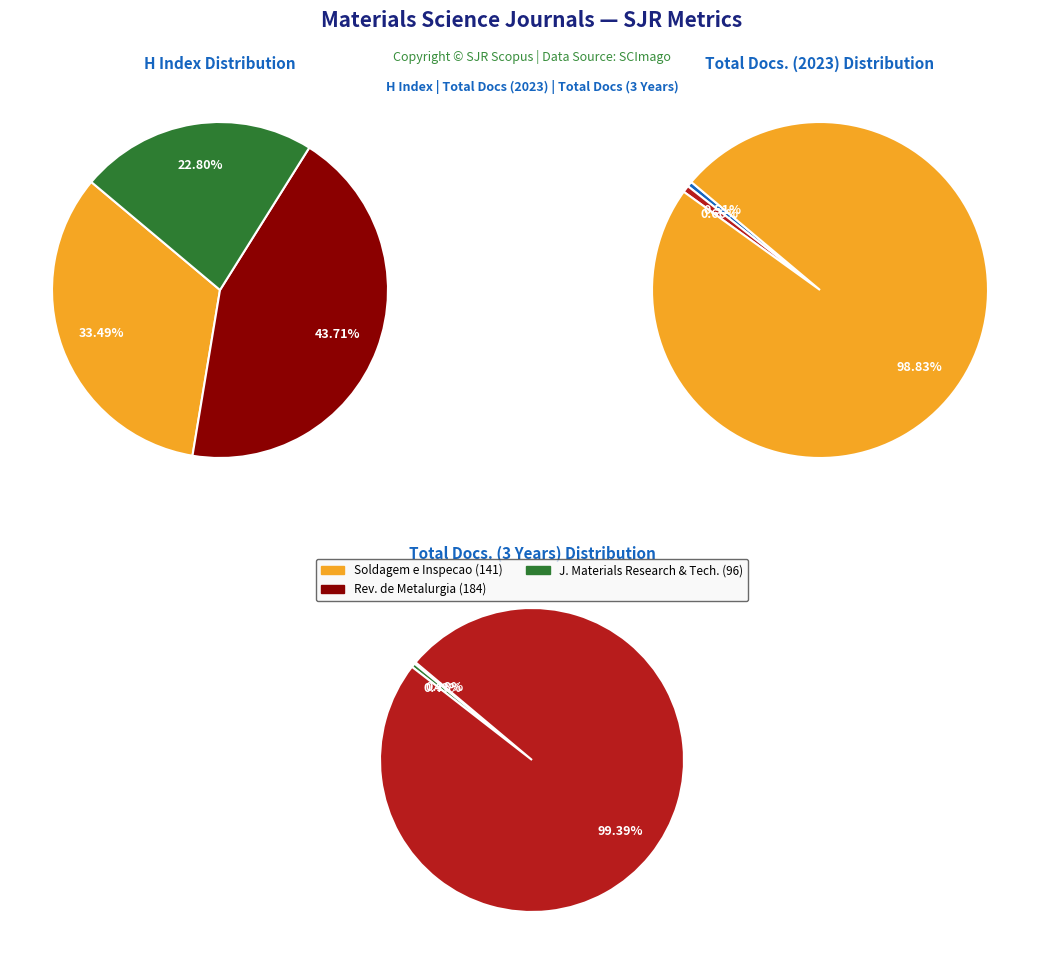

Does Soldagem e Inspecao account for over 50% of the chart?

No